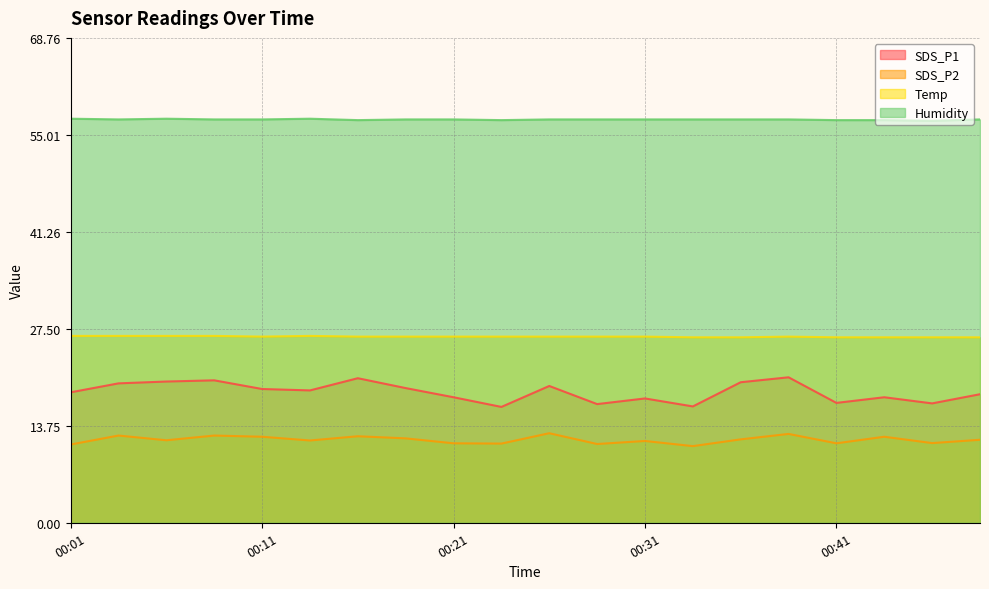

Is the value of Temp at 00:48 greater than the value of Humidity at 00:46?

No